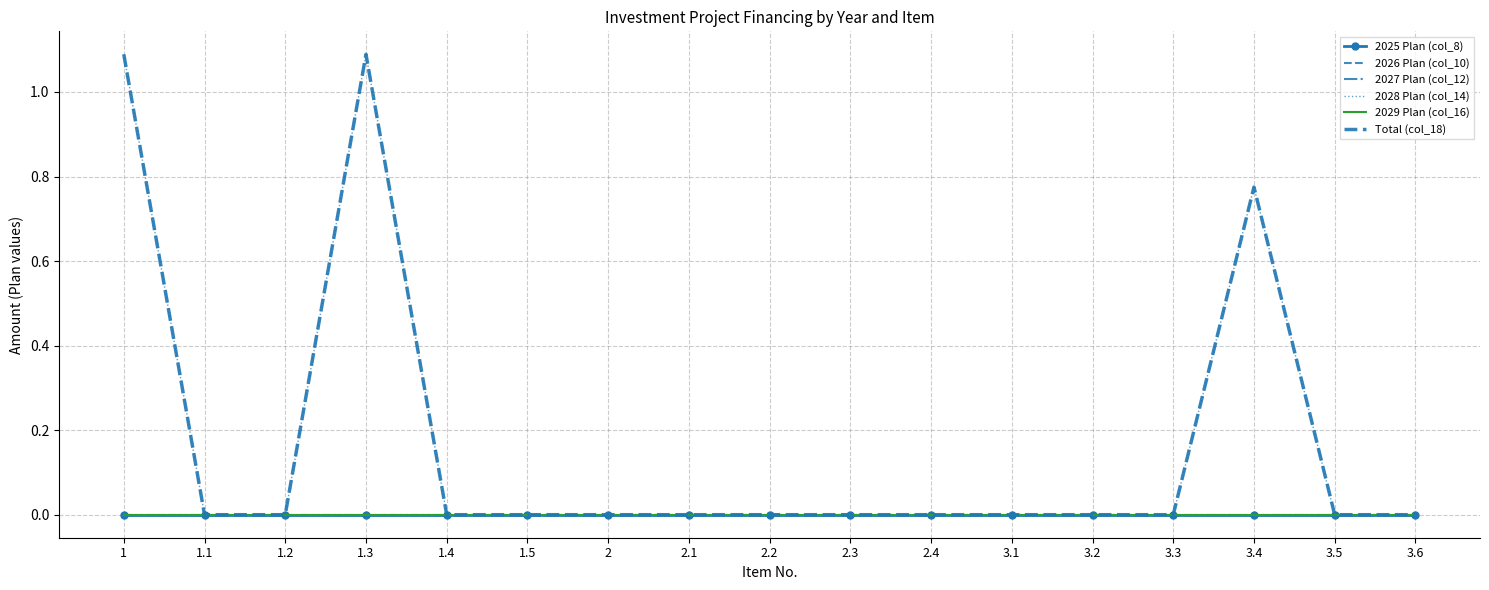

What are all the series names shown in the legend?

2025 Plan (col_8), 2026 Plan (col_10), 2027 Plan (col_12), 2028 Plan (col_14), 2029 Plan (col_16), Total (col_18)